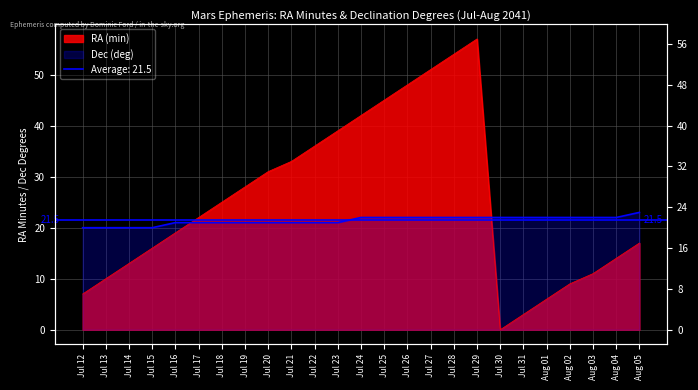

What is the label of the 5th point from the left?

Jul 16